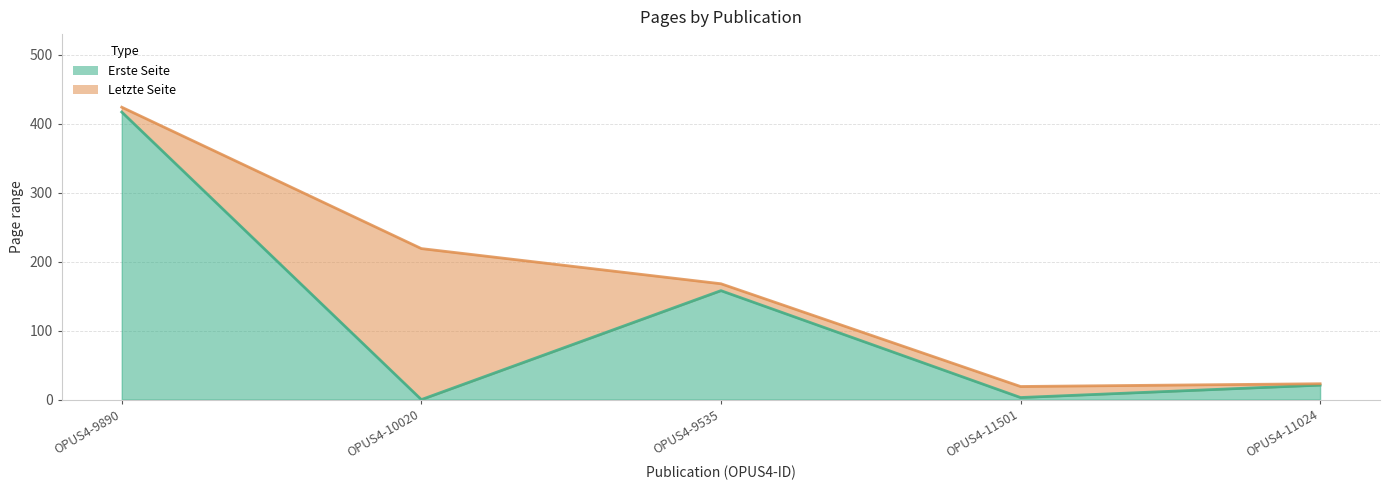

Which category has the highest value in the Letzte Seite series?

OPUS4-9890